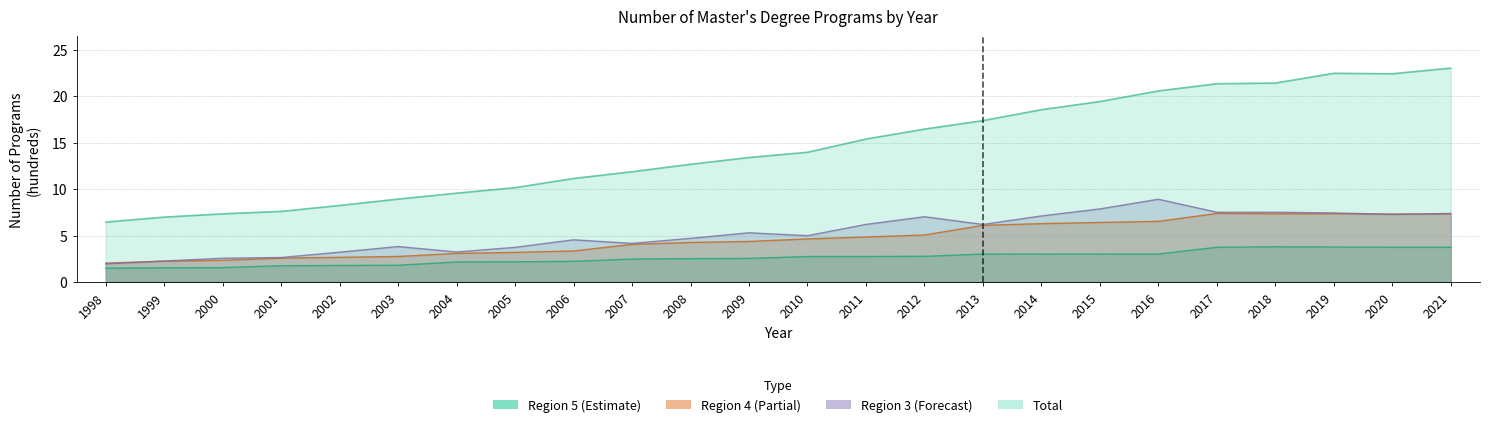

True or false: Region 3 has a value of 3.7 at 2005.

True